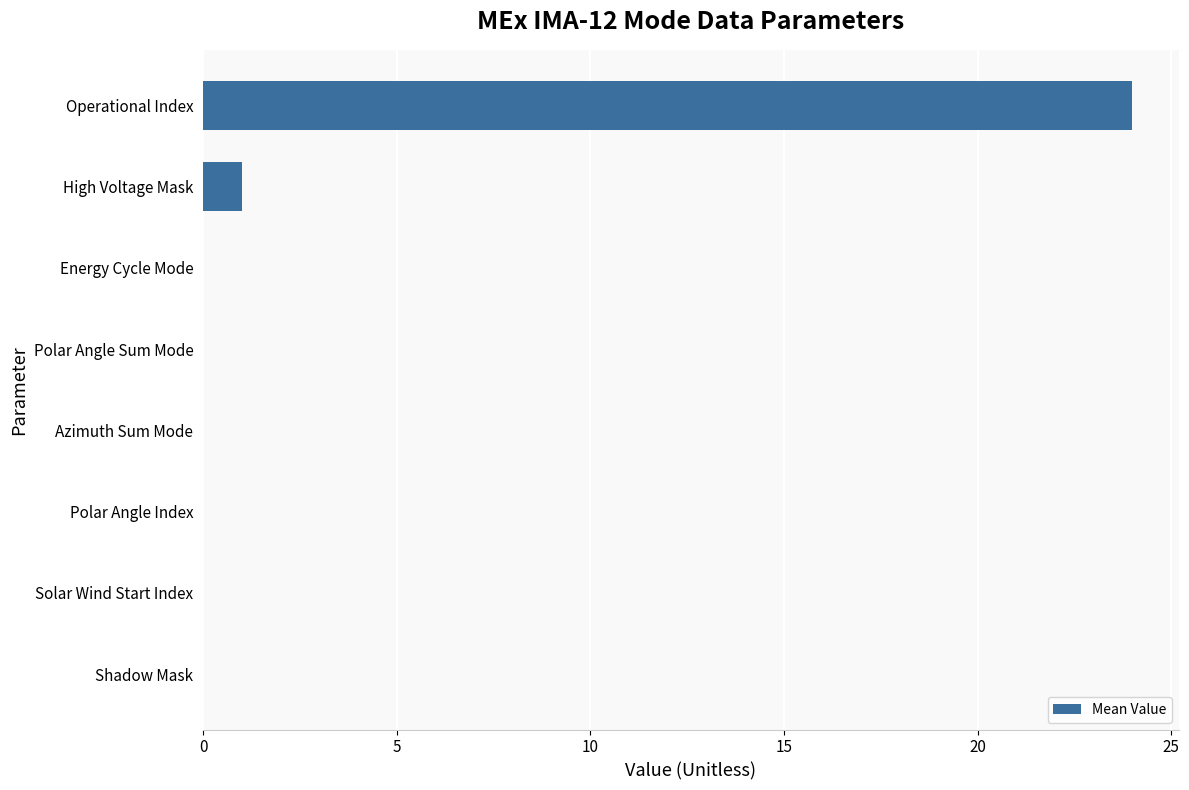

Which has a higher value, Azimuth Sum Mode or Operational Index?

Operational Index